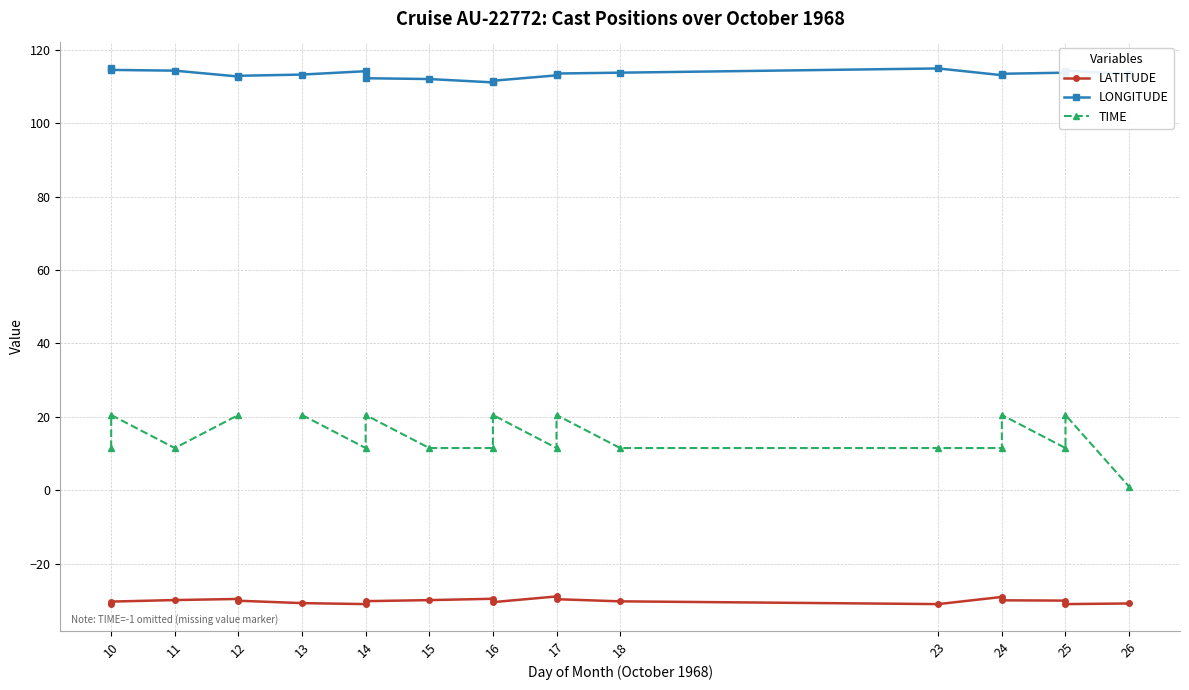

How many data points does each series have?

20